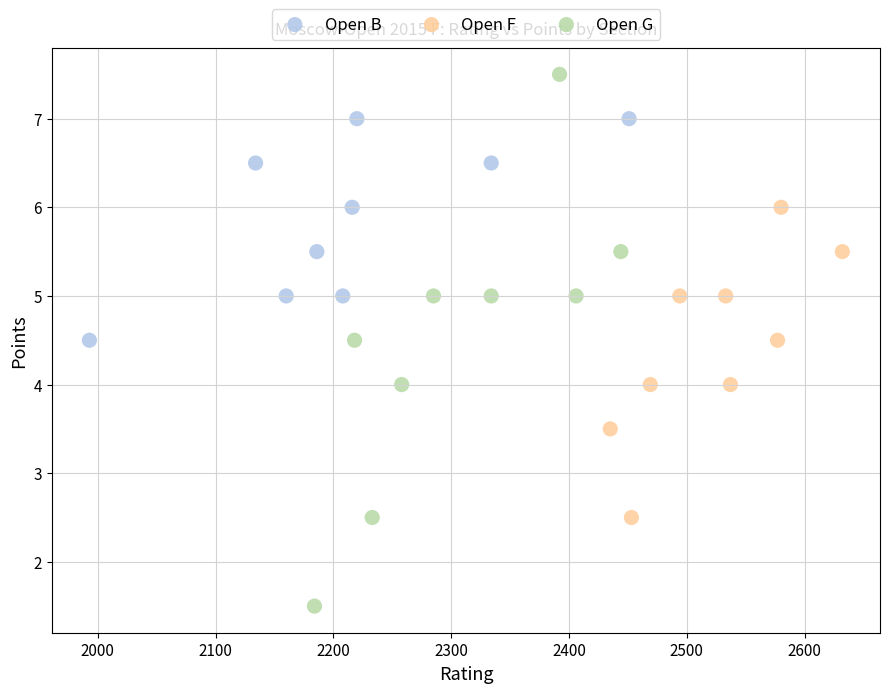

Which series contains the highest Y value?

Open G